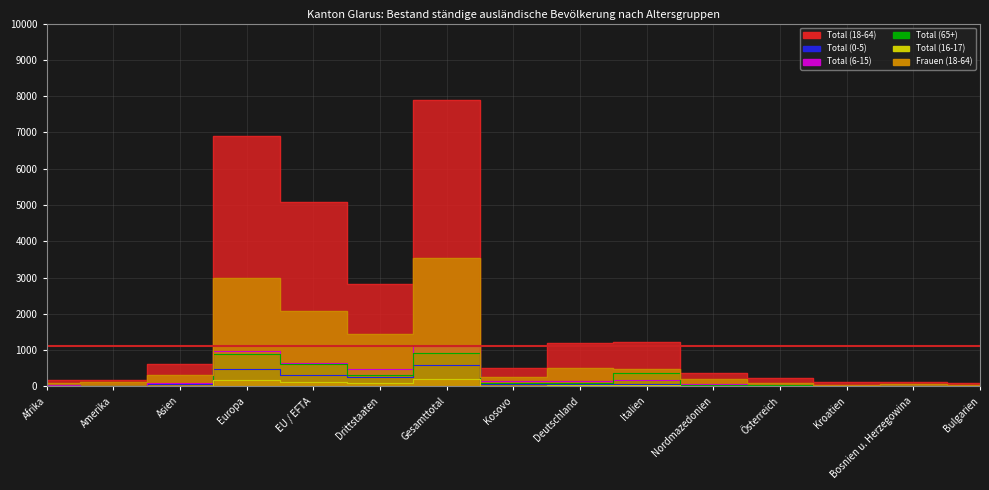

At which label does Frauen (18-64) first exceed 266?

Asien